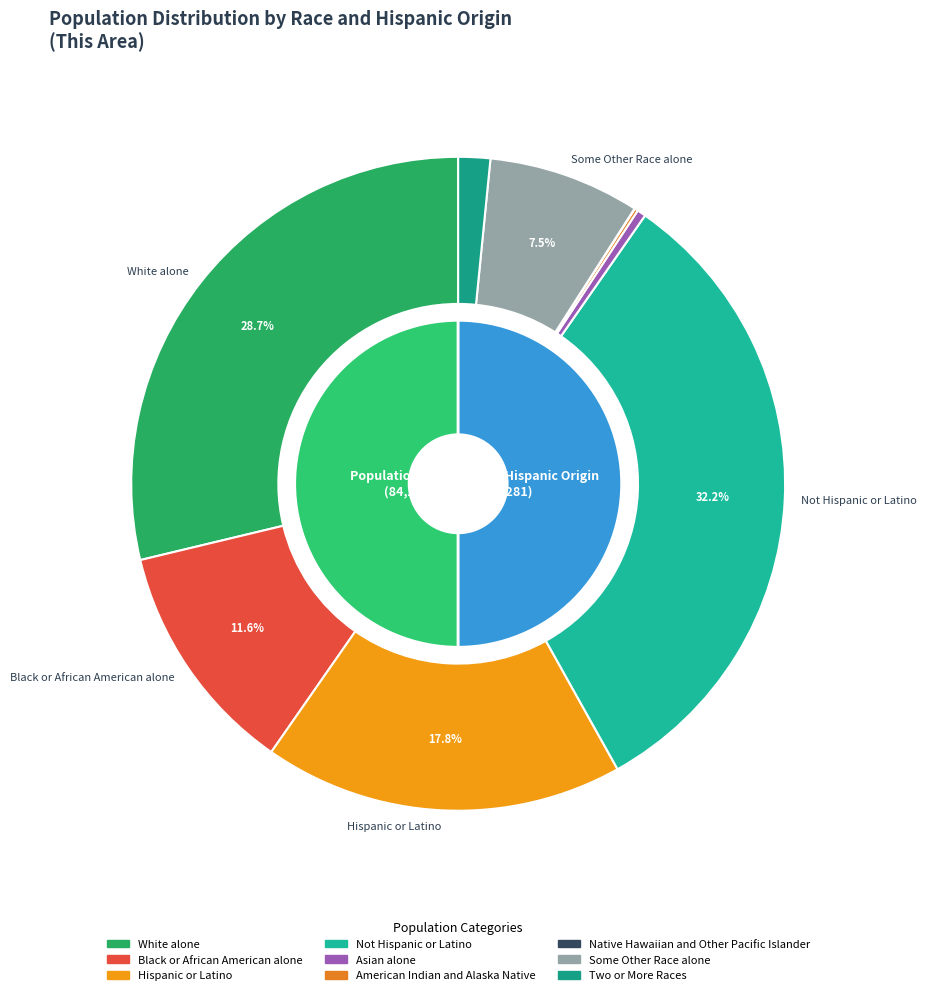

What portion of the pie excludes White alone?

71.3%